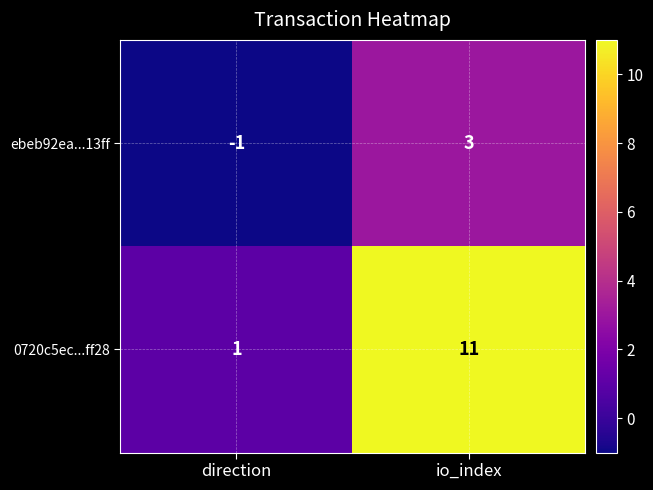

Reading left to right, list all the values displayed in this chart.

ebeb92ea...13ff: direction=-1	io_index=3
0720c5ec...ff28: direction=1	io_index=11